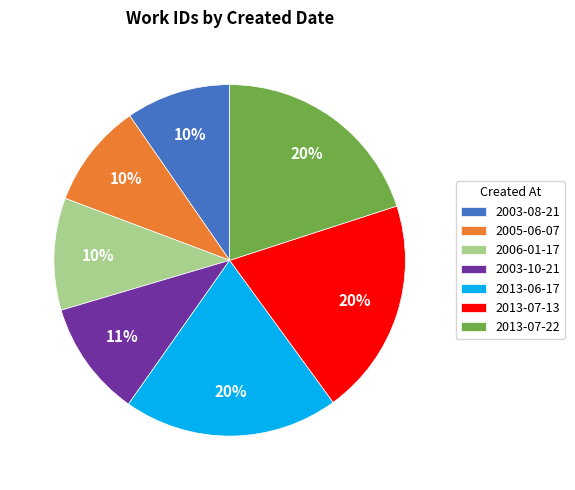

True or false: 2003-08-21 accounts for 24% of the total.

False